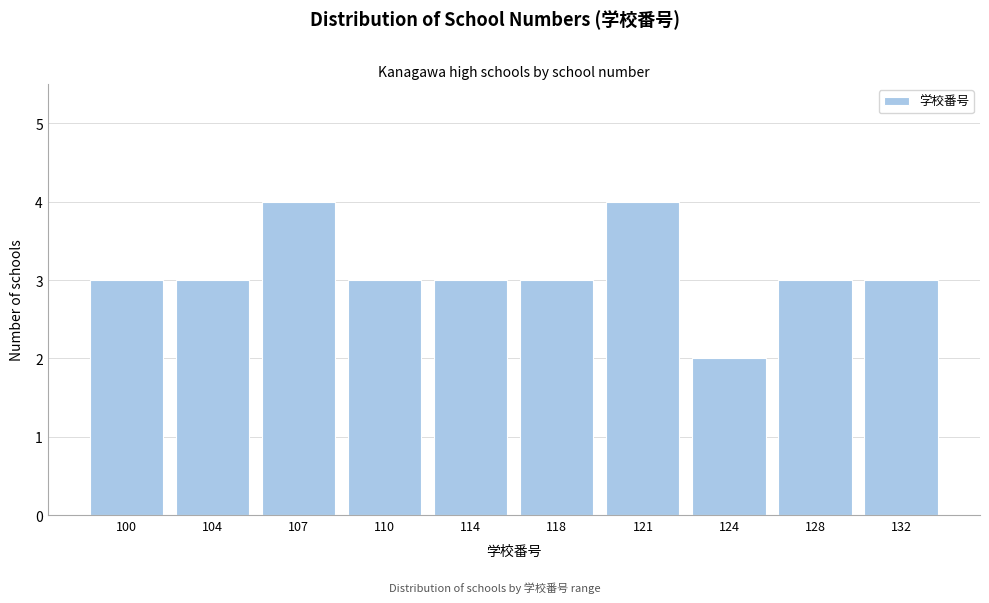

Reading left to right, extract all data points from this chart.

100=3	104=3	107=4	110=3	114=3	118=3	121=4	124=2	128=3	132=3